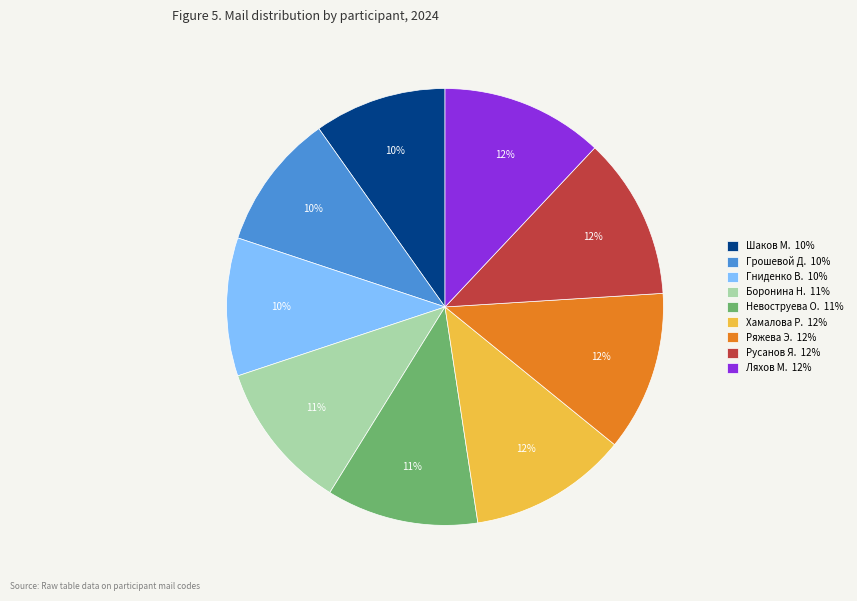

To the nearest percent, what percentage of the pie is Шаков М. 10%?

10%